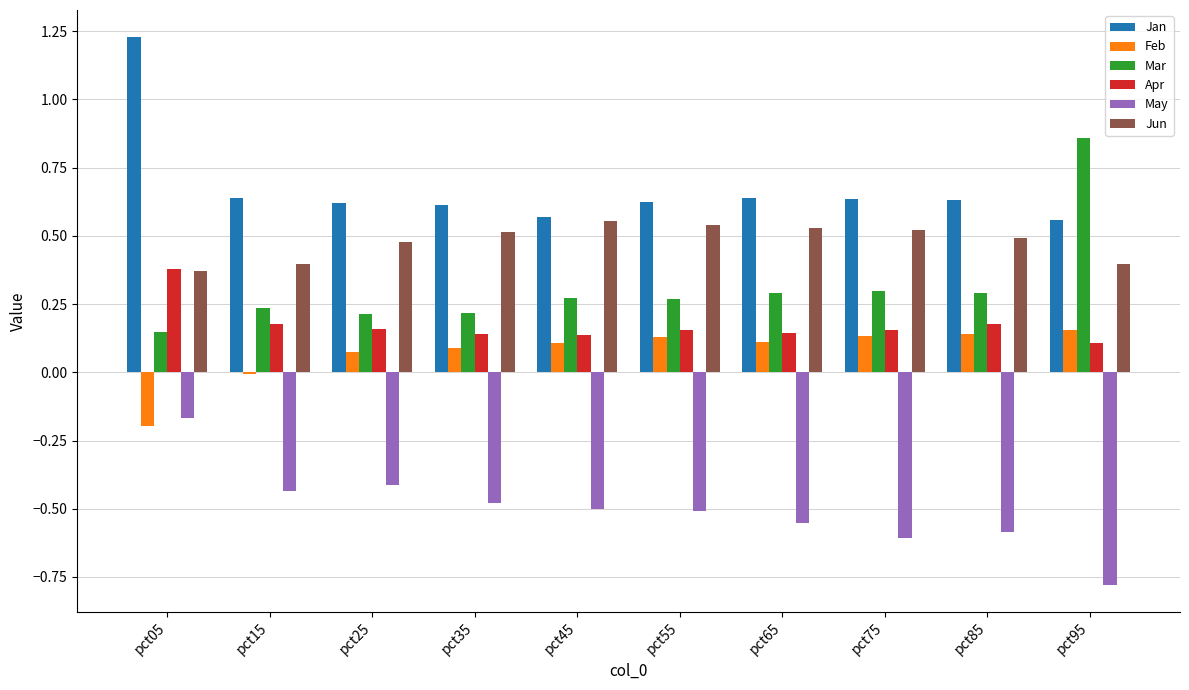

Does the chart contain stacked bars?

No